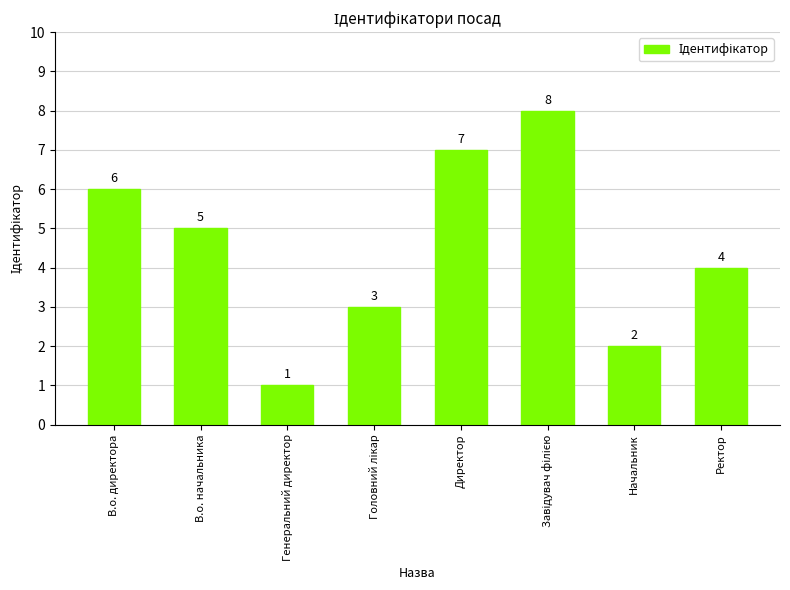

At which label does the data first exceed 5?

В.о. директора